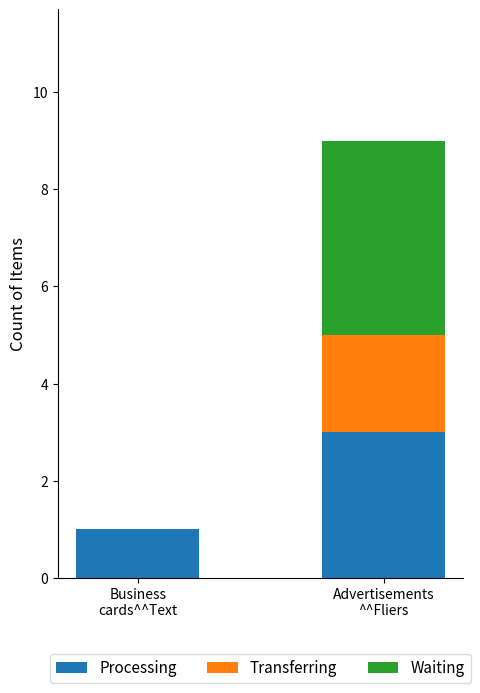

Are the bars horizontal?

No